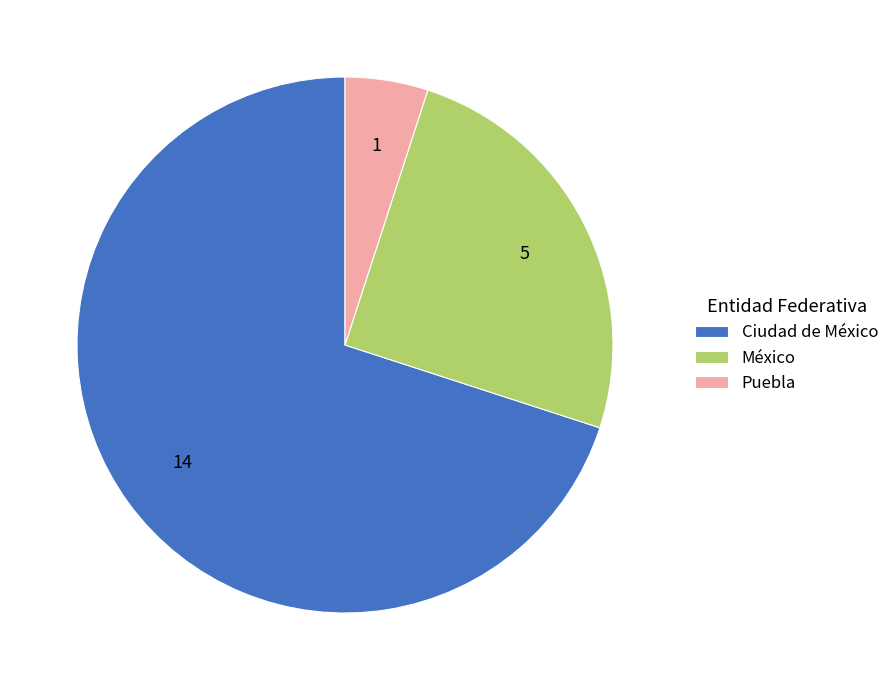

Rank the categories by value from highest to lowest.

Ciudad de México, México, Puebla